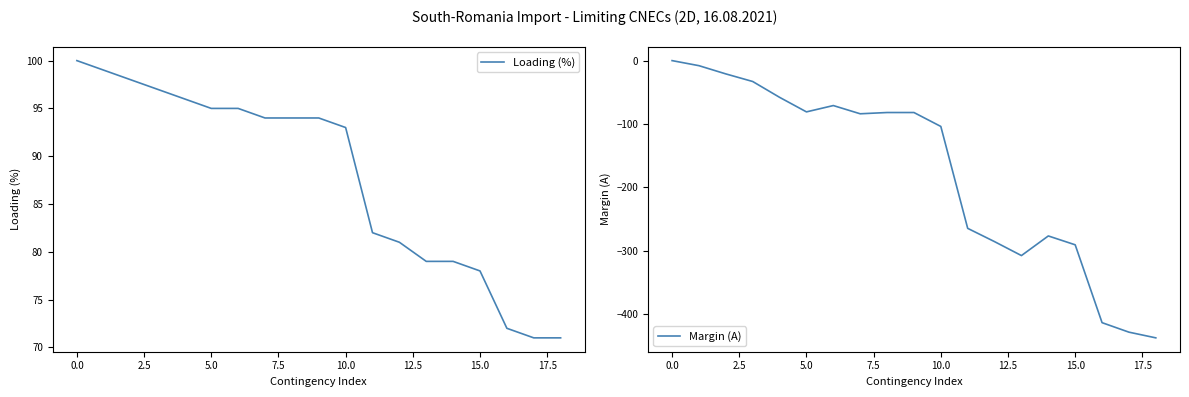

At which label is Margin (A) closest to -219?

11